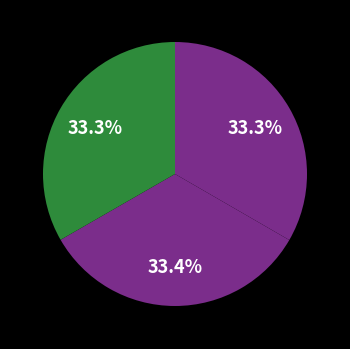

To the nearest percent, what is the average slice percentage?

33%